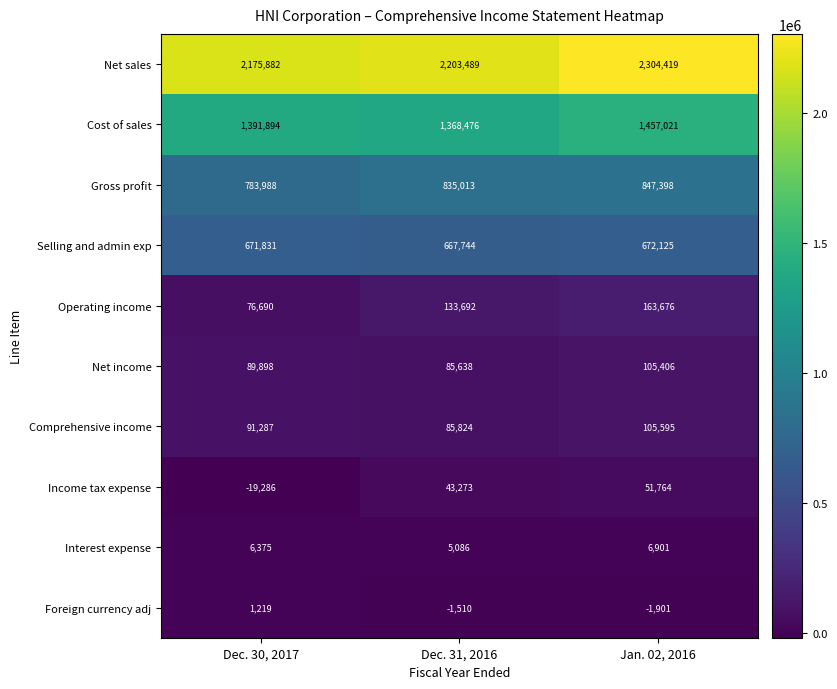

Where is Foreign currency adj nearest to the value -341?

Dec. 31, 2016